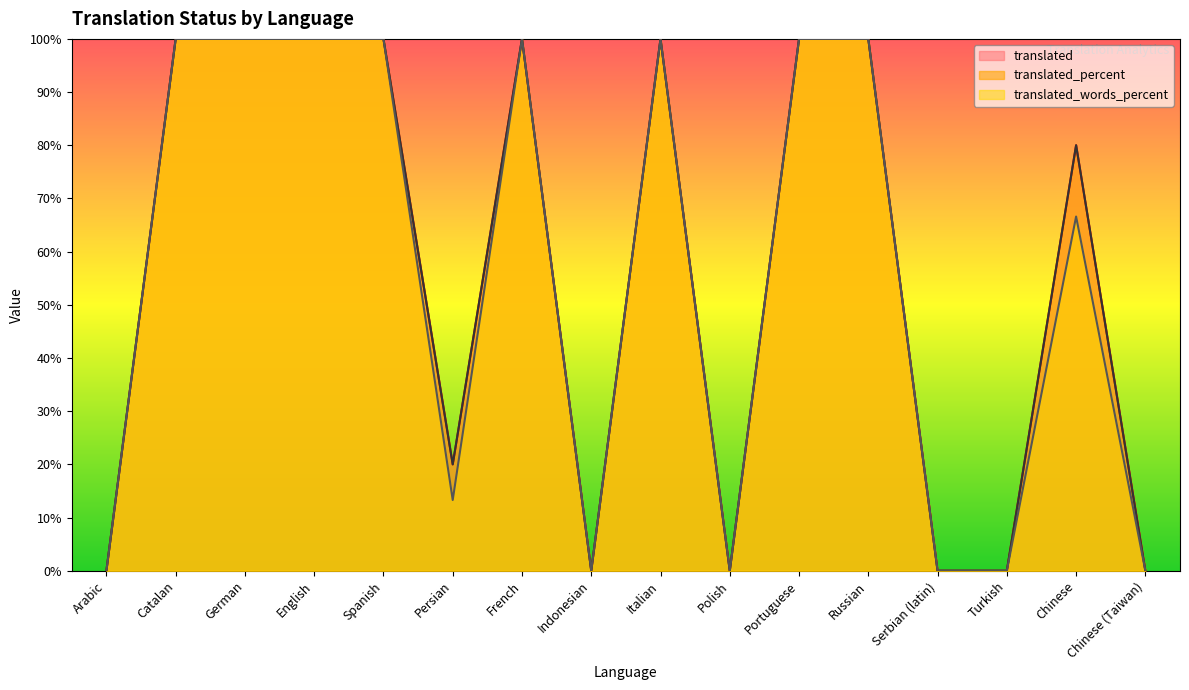

Reading left to right, transcribe all the data shown in this chart.

translated: 0.0	100.0	100.0	100.0	100.0	20.0	100.0	0.0	100.0	0.0	100.0	100.0	0.0	0.0	80.0	0.0
translated_percent: 0.0	100.0	100.0	100.0	100.0	20.0	100.0	0.0	100.0	0.0	100.0	100.0	0.0	0.0	80.0	0.0
translated_words_percent: 0.0	100.0	100.0	100.0	100.0	13.3	100.0	0.0	100.0	0.0	100.0	100.0	0.0	0.0	66.6	0.0